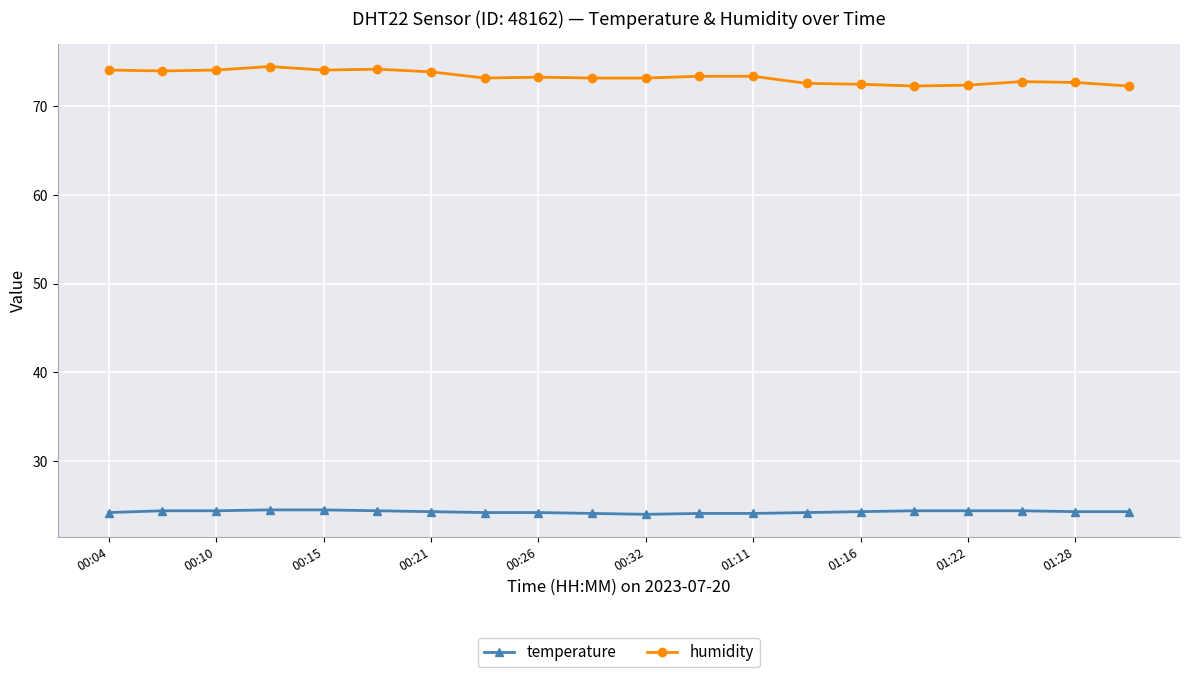

Which series has the widest spread of values?

humidity